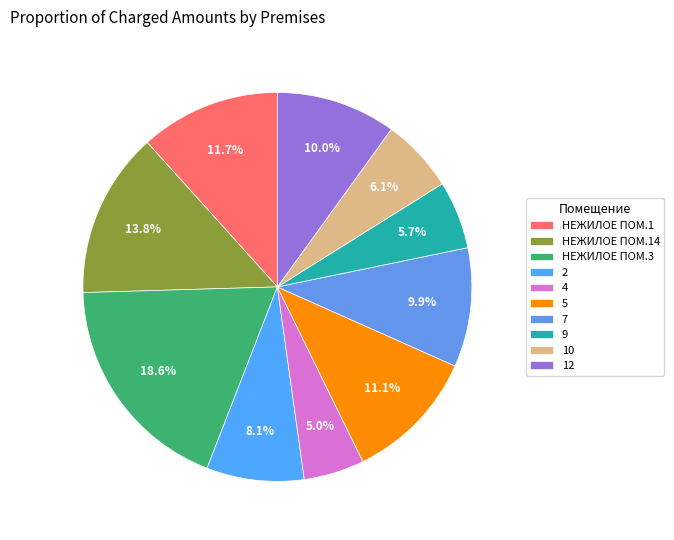

Is 12 the majority of the pie?

No